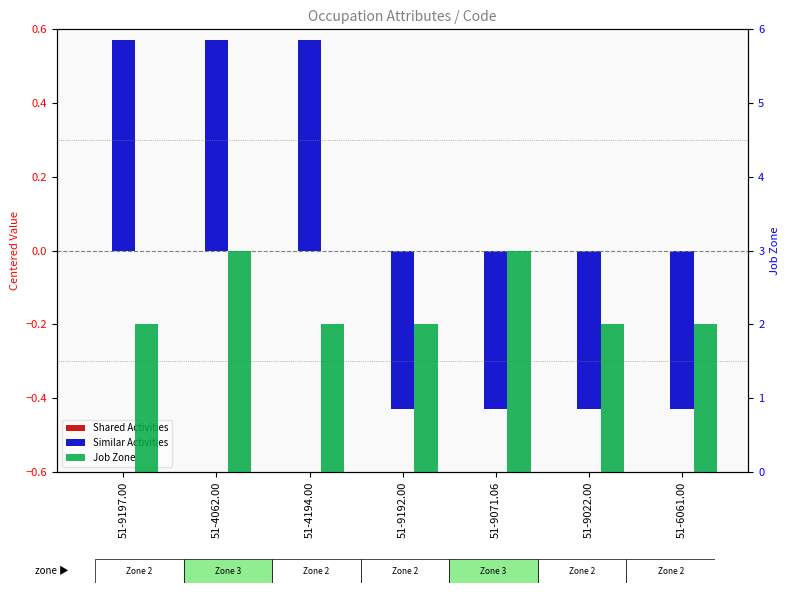

Which series has the widest spread of values?

Similar Activities